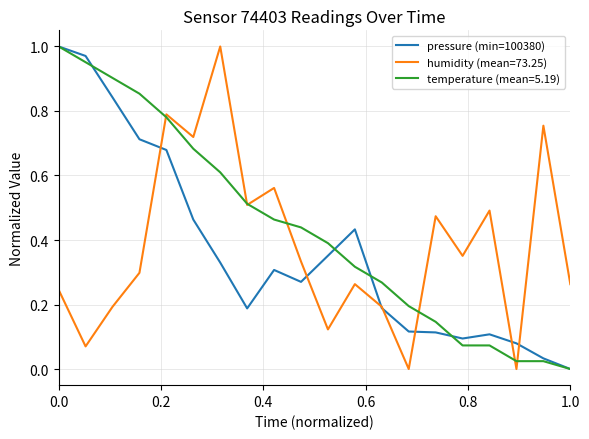

Which series has the largest total across all categories?

temperature (mean=5.19)